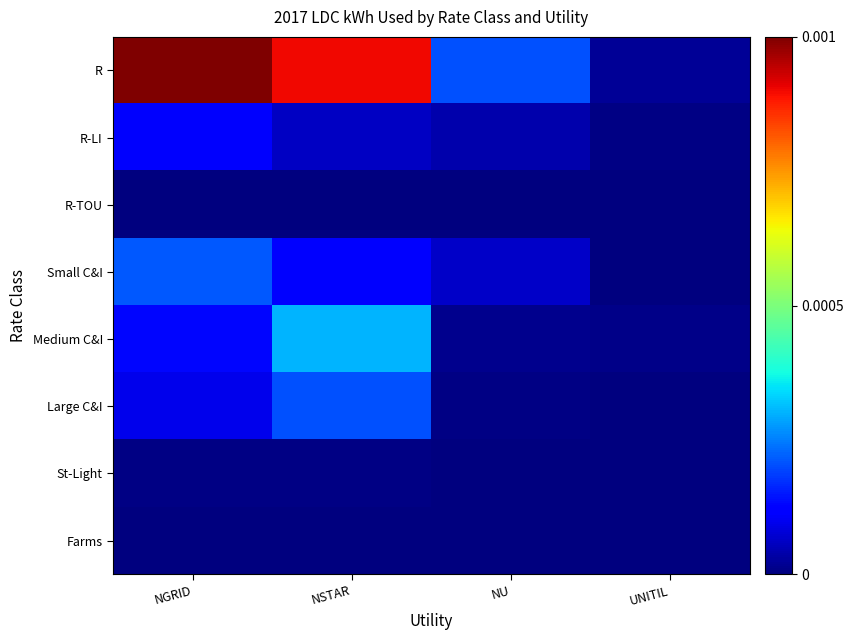

At which category is the sum across all series the highest?

NSTAR